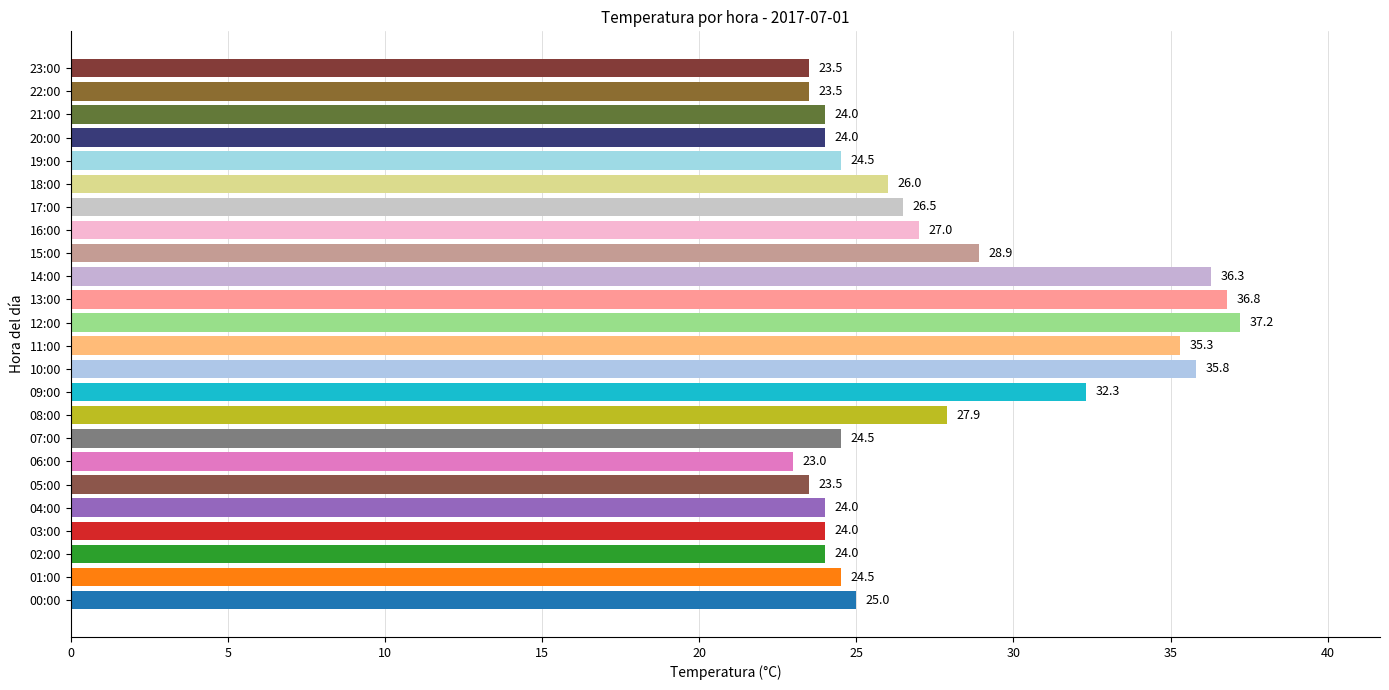

At which label is the value closest to 30?

15:00